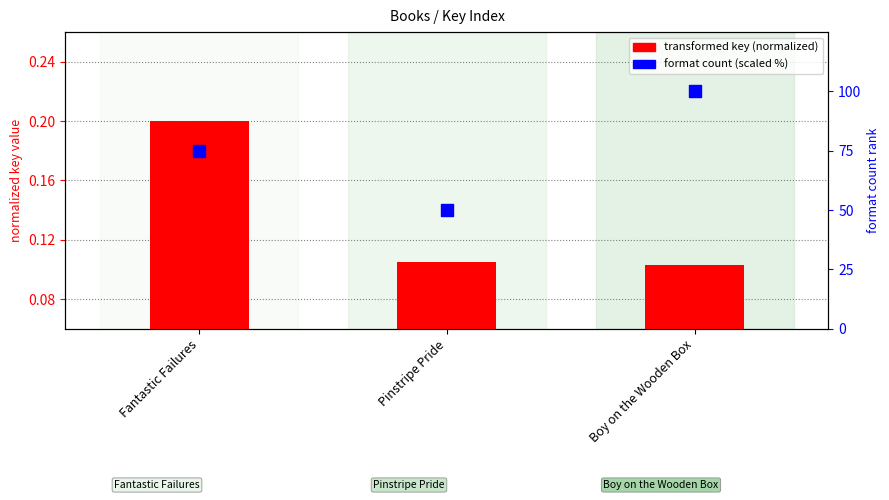

What are all the series names shown in the legend?

transformed key (normalized), format count (scaled %)